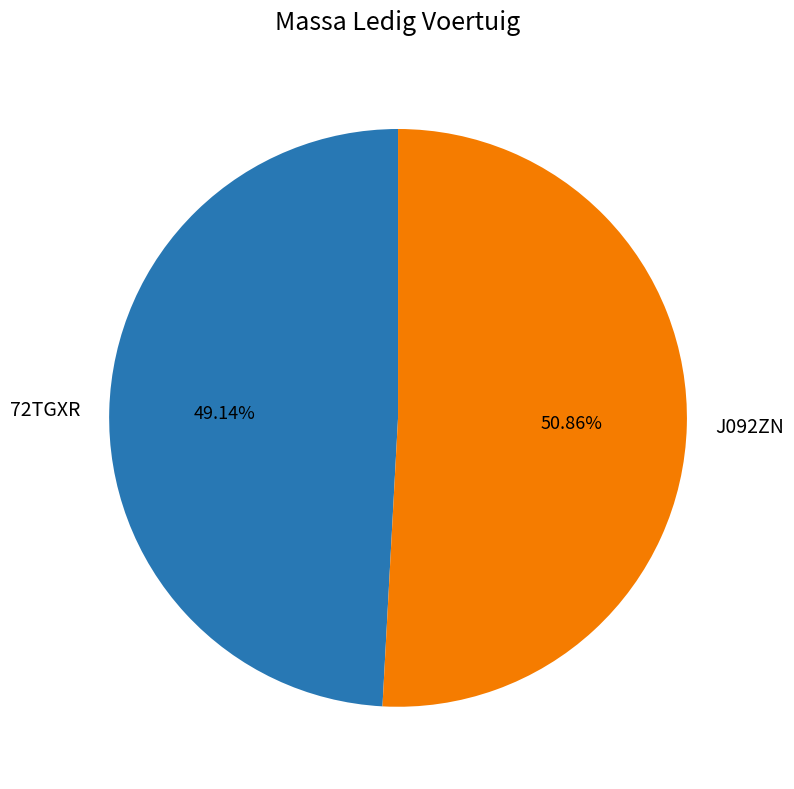

Is there any slice that represents more than half of the pie?

Yes